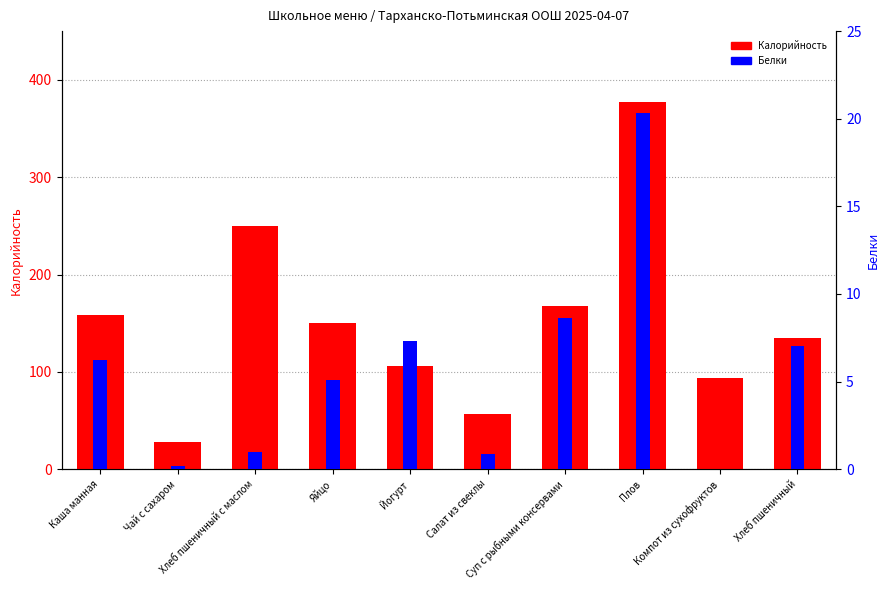

The value of Калорийность at Чай с сахаром is 28.0. True or false?

True